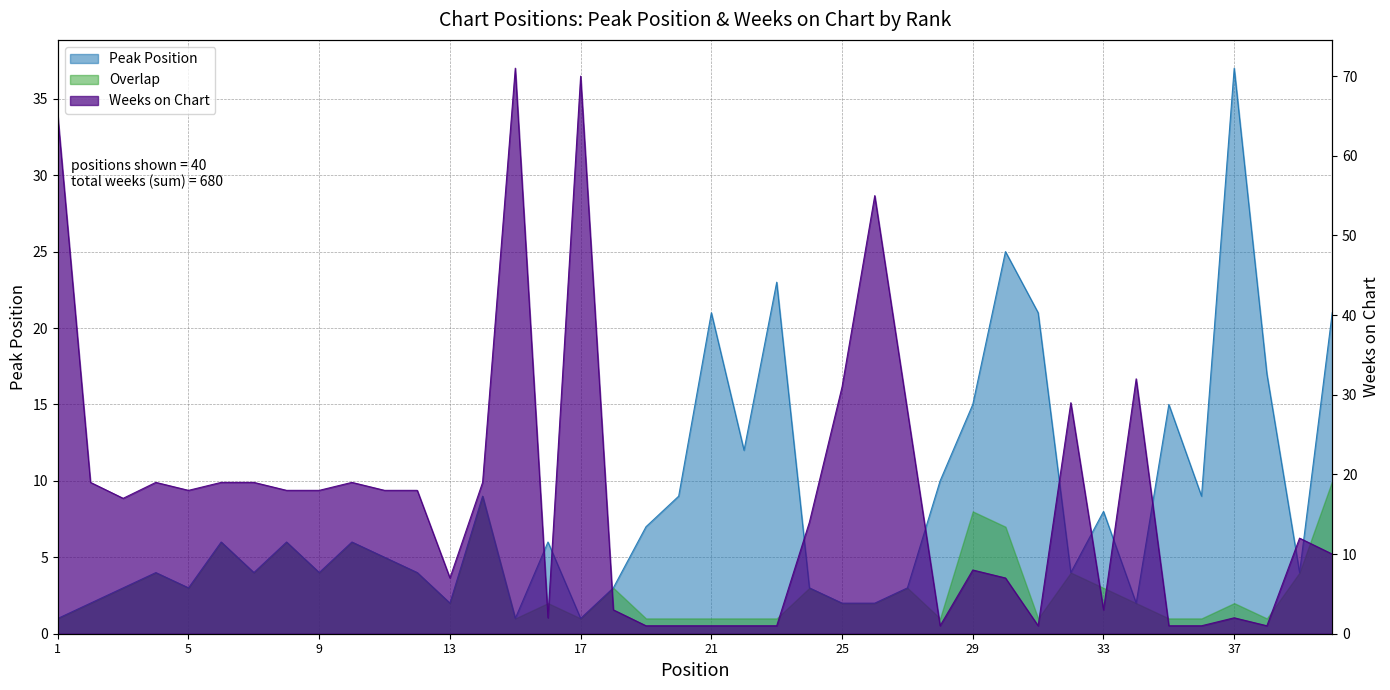

At which category does Weeks on Chart reach its first local peak?

4